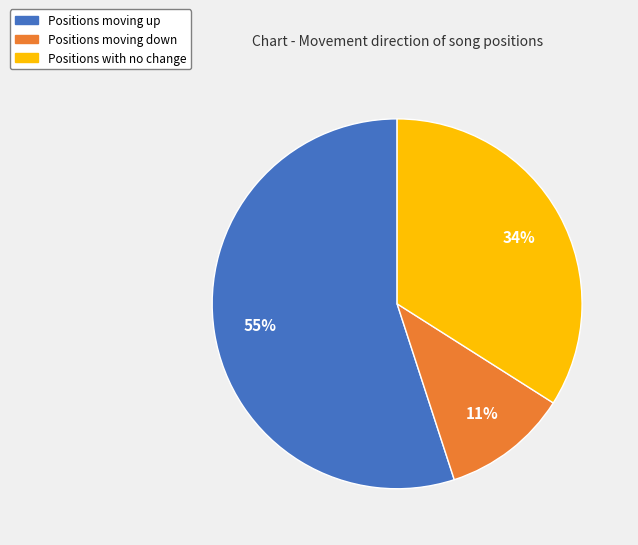

Which category accounts for the majority?

Positions moving up